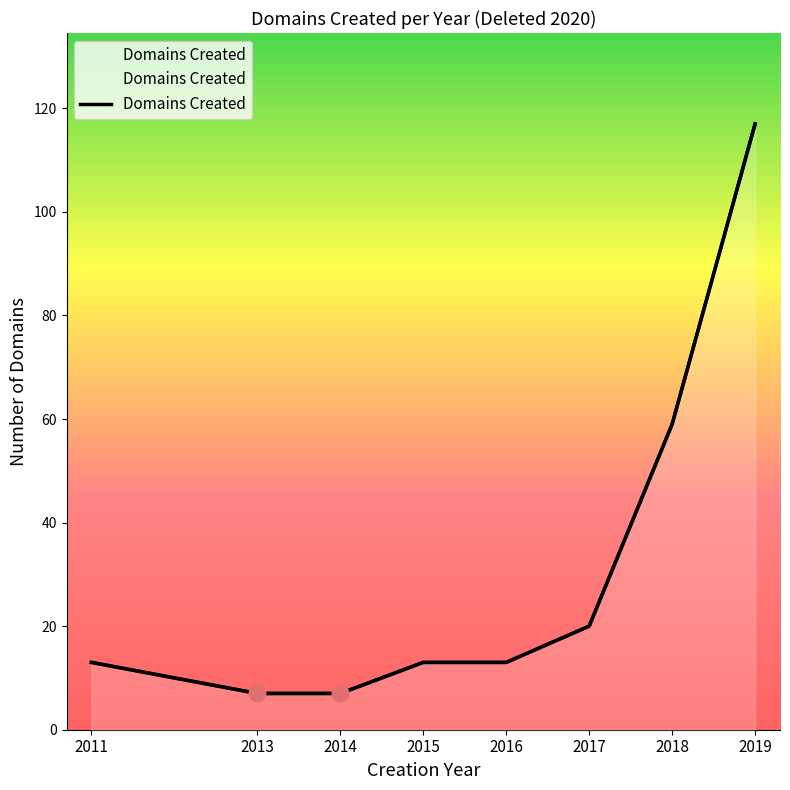

How many series are shown in this chart?

1